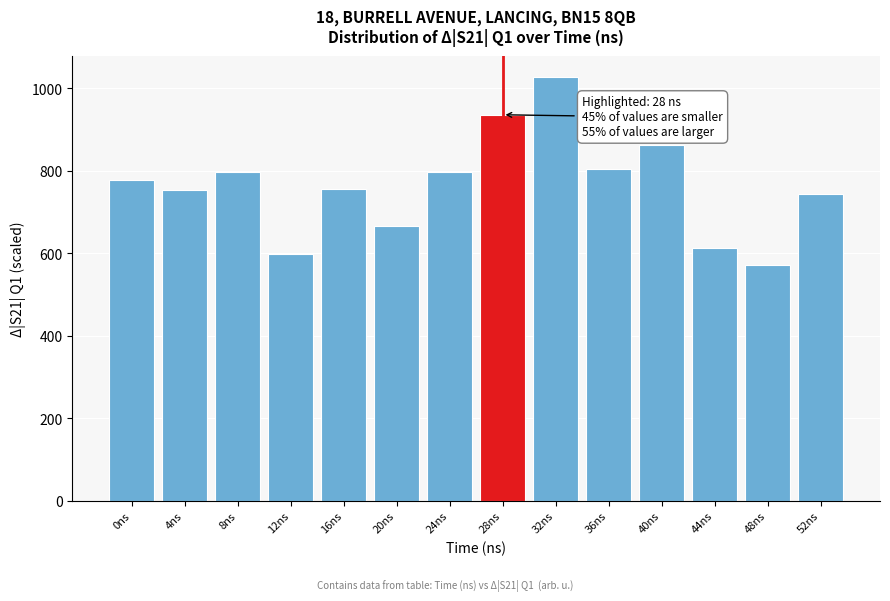

Between 20ns and 48ns, which is larger?

20ns